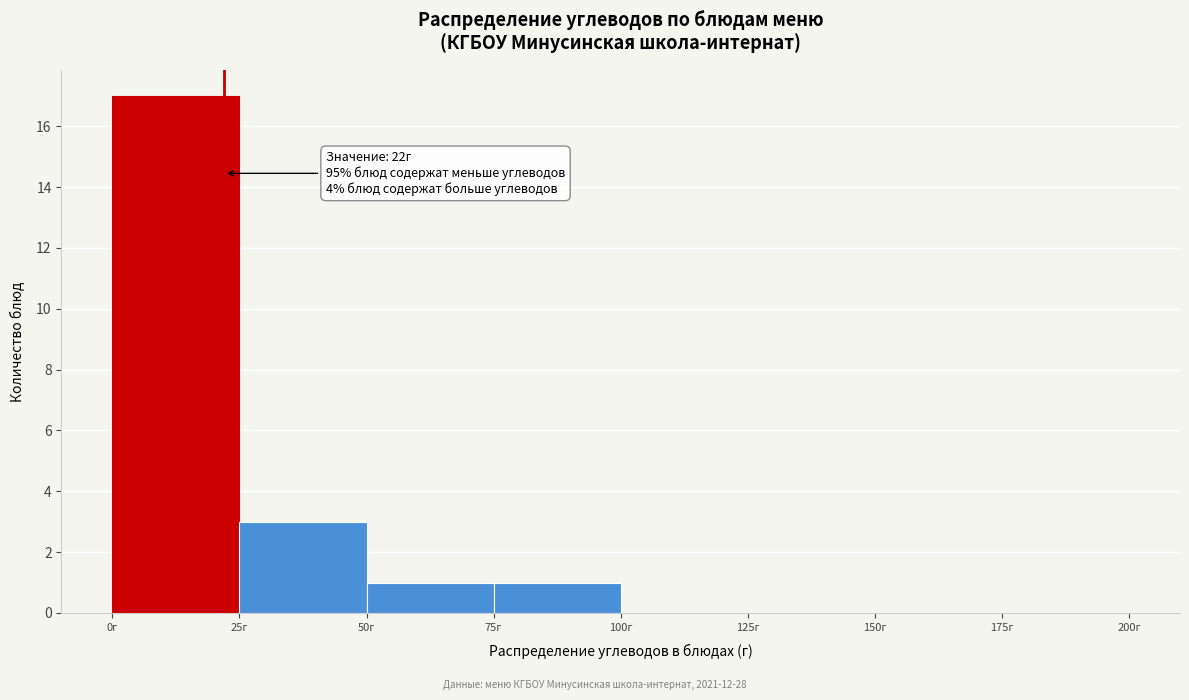

Which range on the x-axis has the tallest bar?

0 to 25